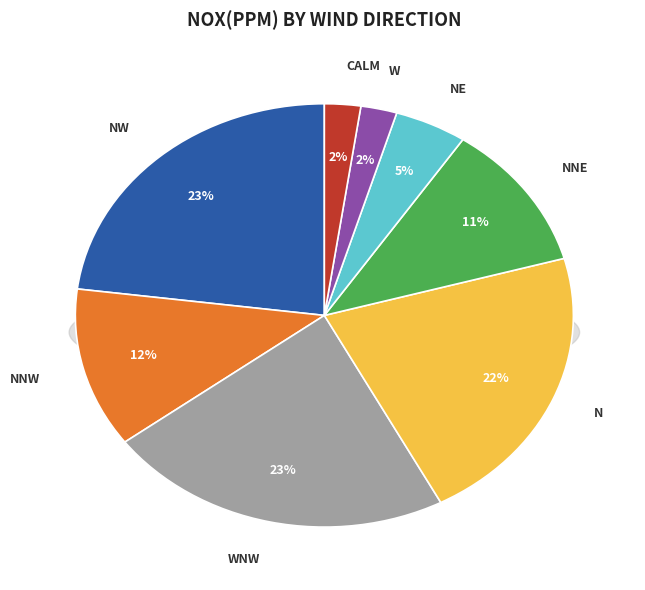

To the nearest percent, what portion does W represent?

2%